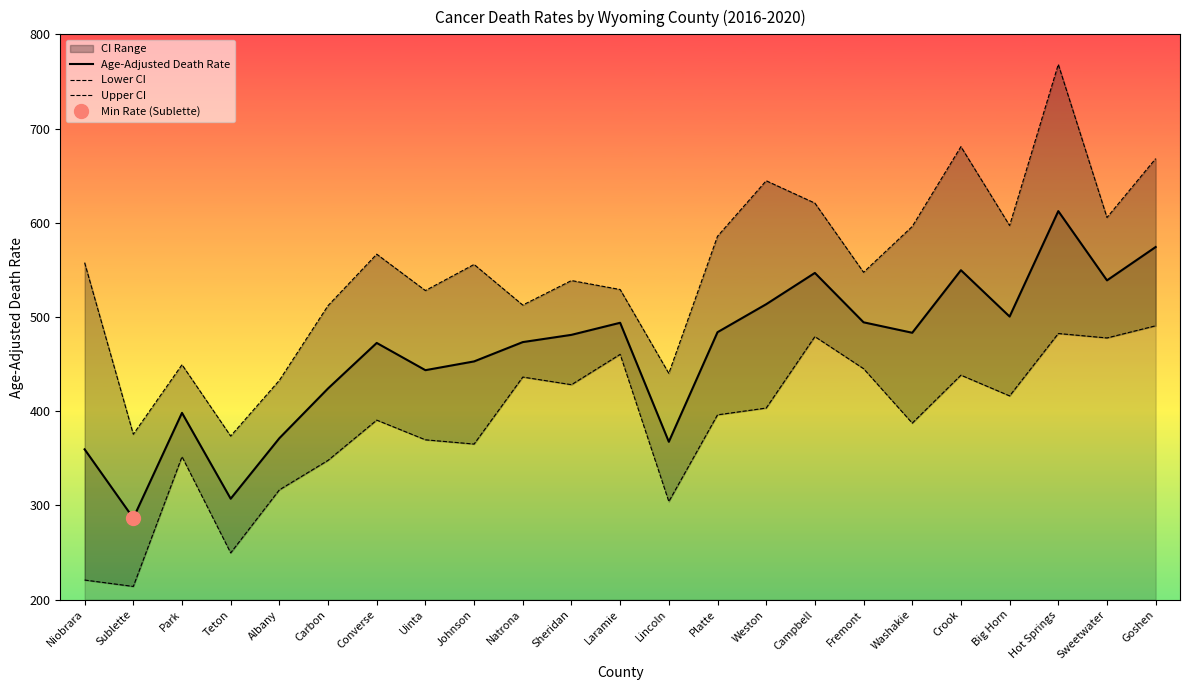

At which label does Lower CI reach its peak?

Goshen